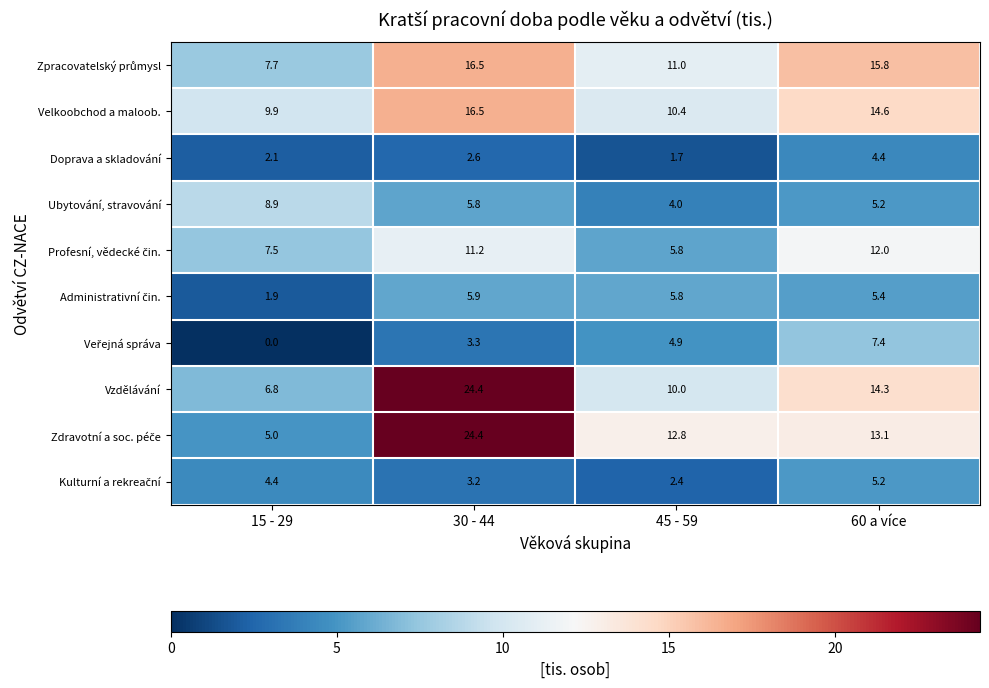

What is the highest value of the Ubytování, stravování series?

8.9